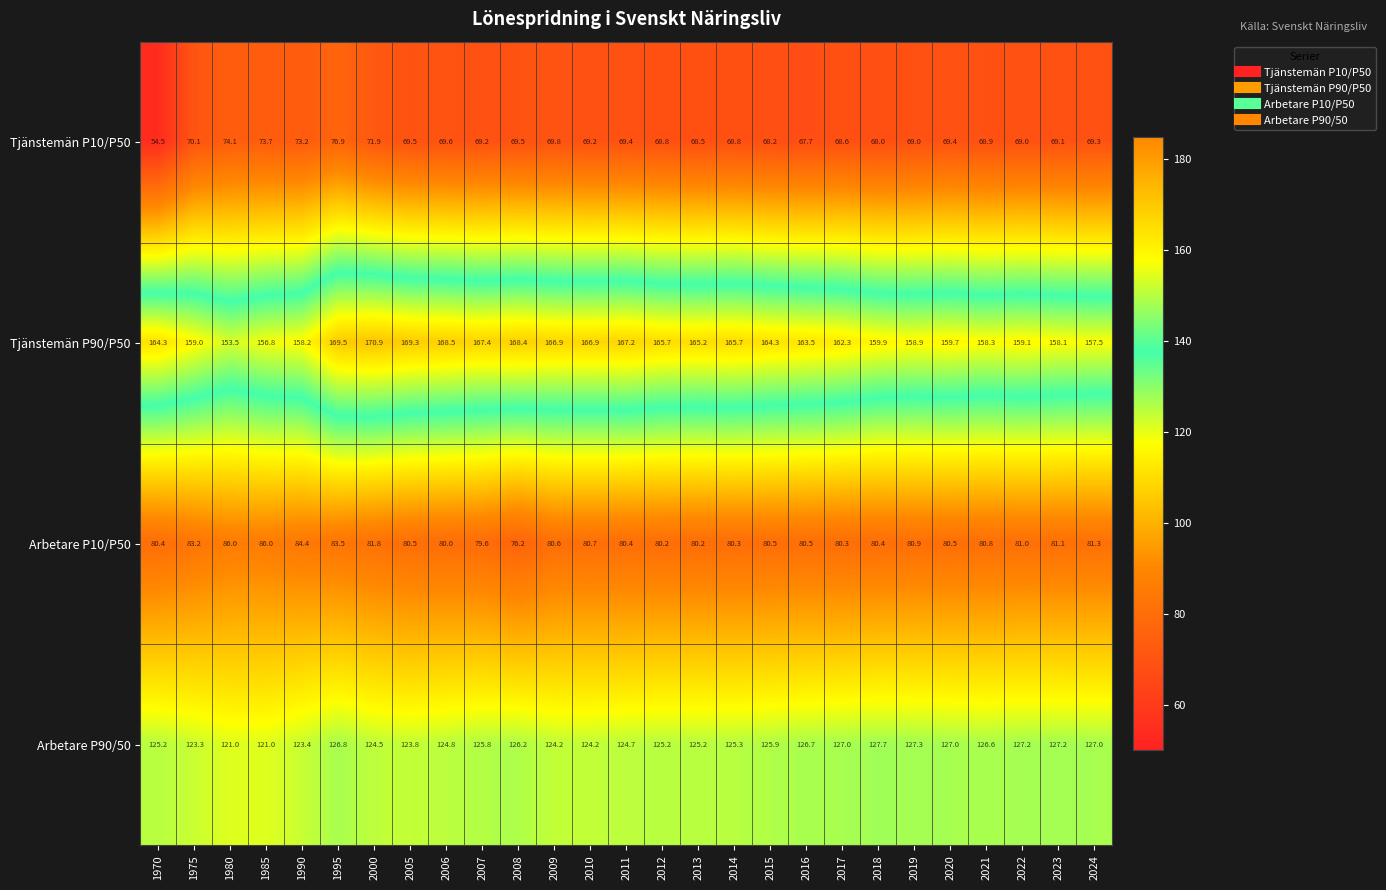

Which series has the widest spread of values?

Tjänstemän P10/P50